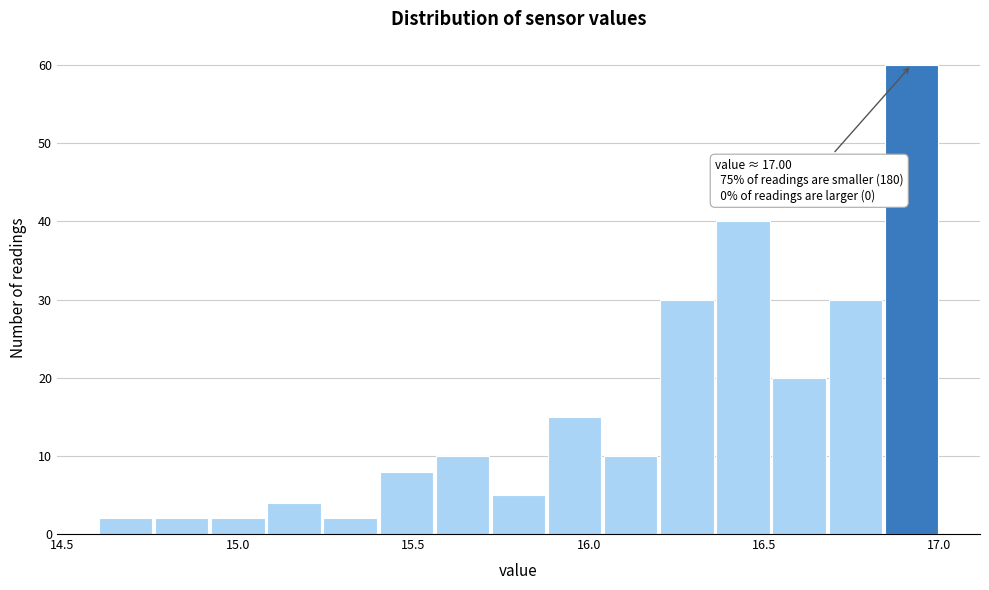

Read against the x-axis, roughly where is the centre of the tallest bar?

16.90